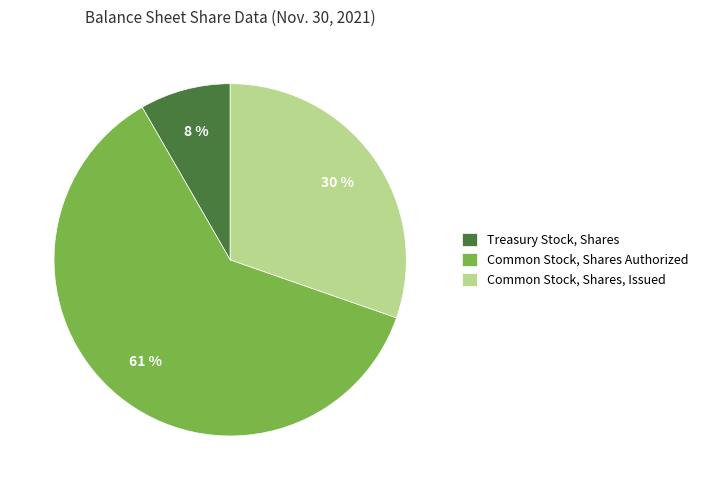

True or false: Common Stock, Shares Authorized accounts for 61% of the total.

True